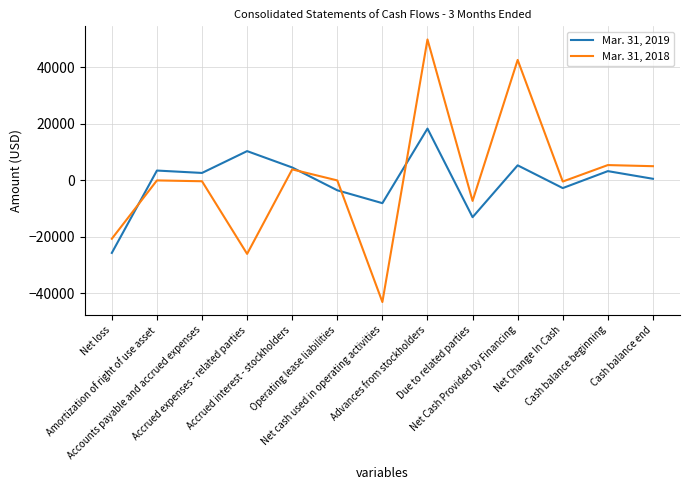

What are all the series names shown in the legend?

Mar. 31, 2019, Mar. 31, 2018